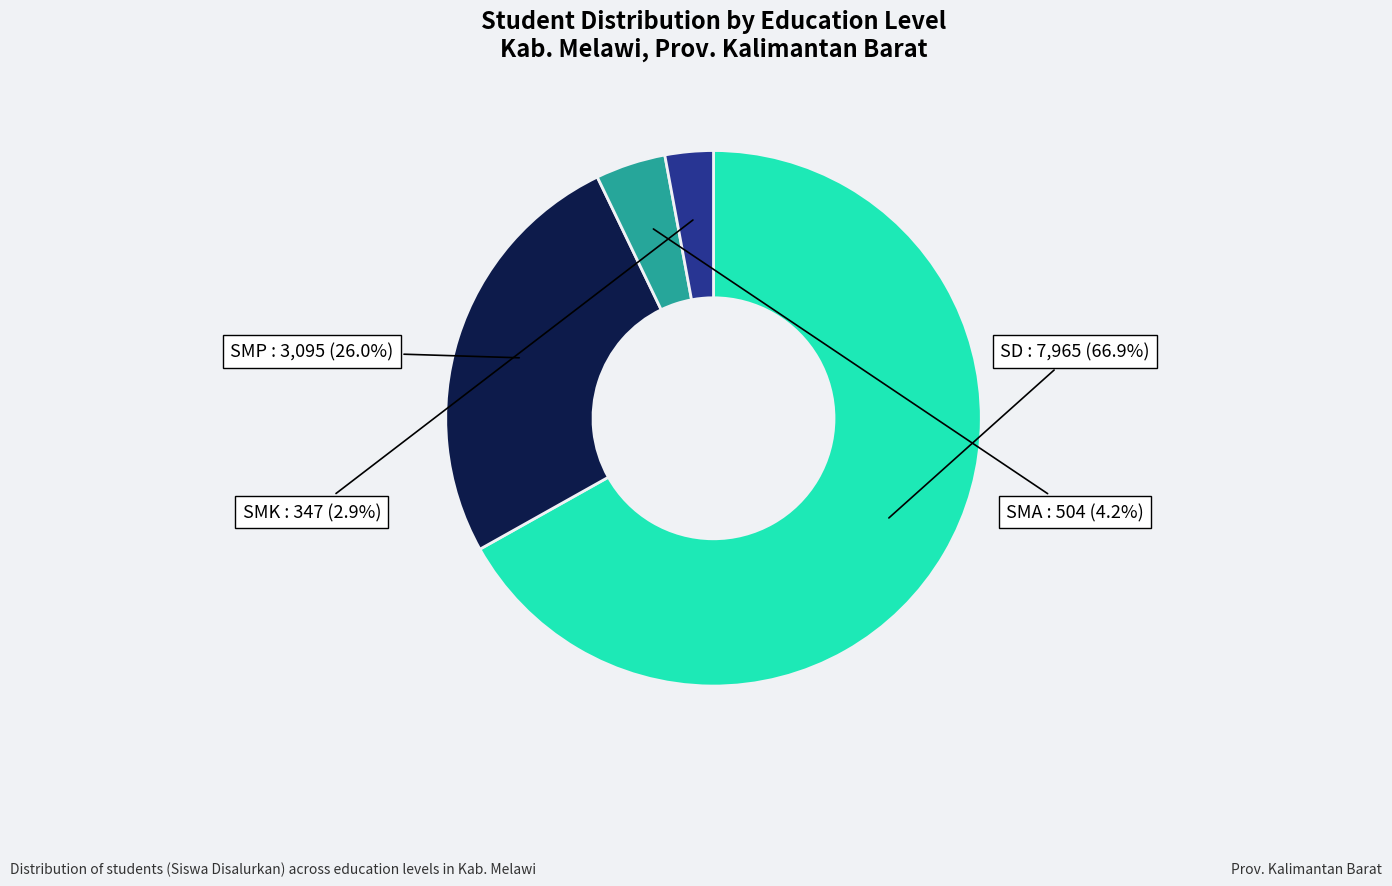

How many segments does this pie chart have?

4